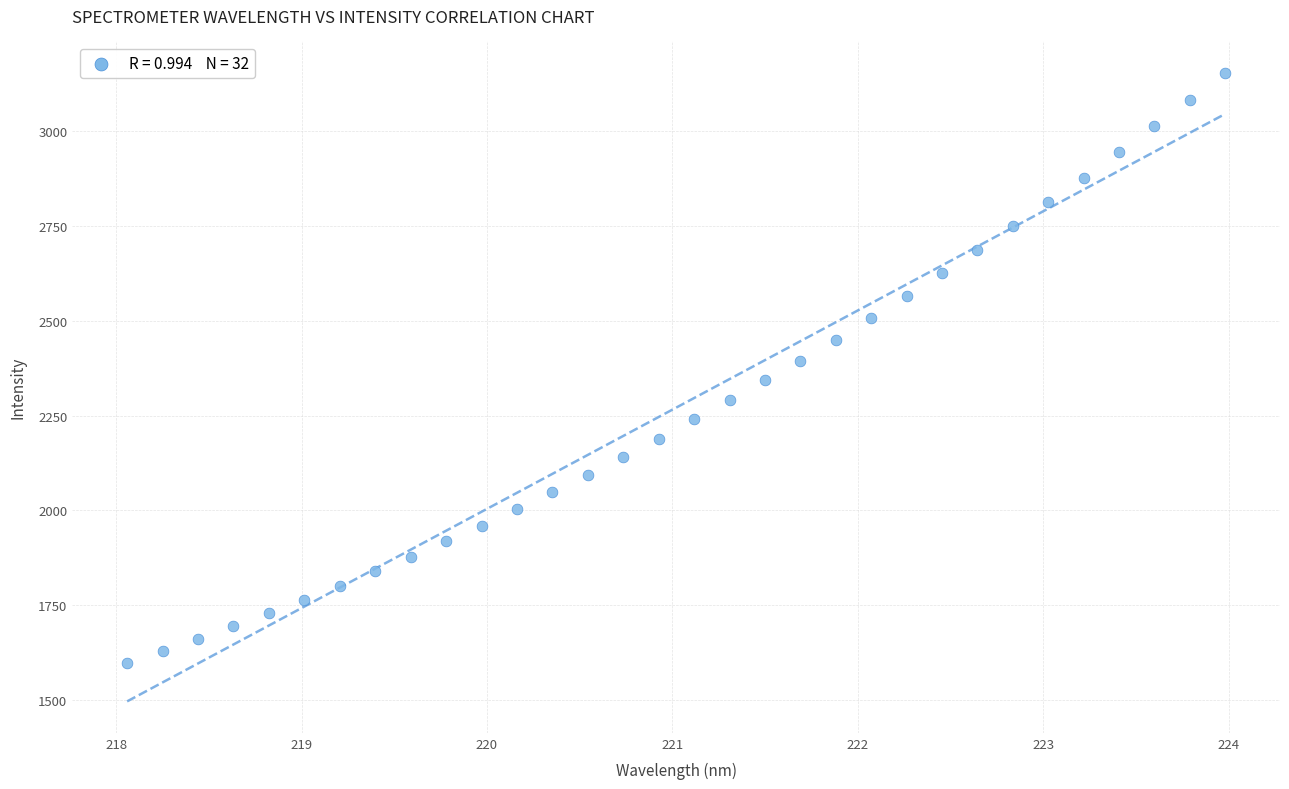

What is the range of Y values (max minus min)?

1556.4